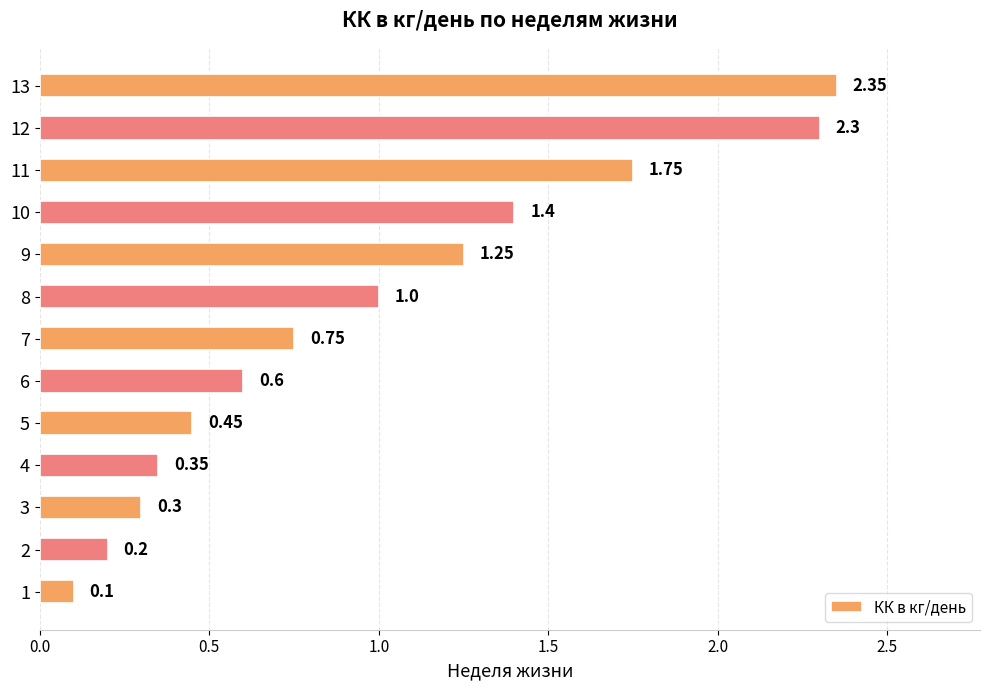

How many data points does each series have?

13